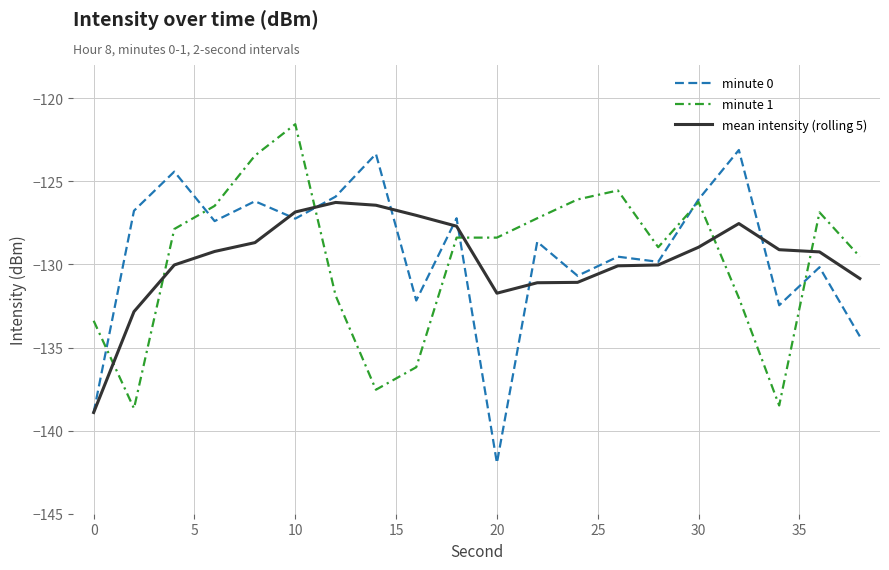

What is the minimum value shown in the chart?

-141.9